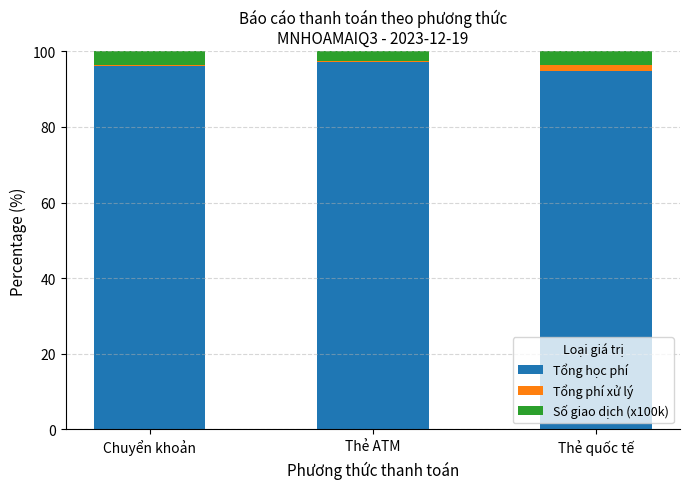

Count the number of categories in the chart.

3